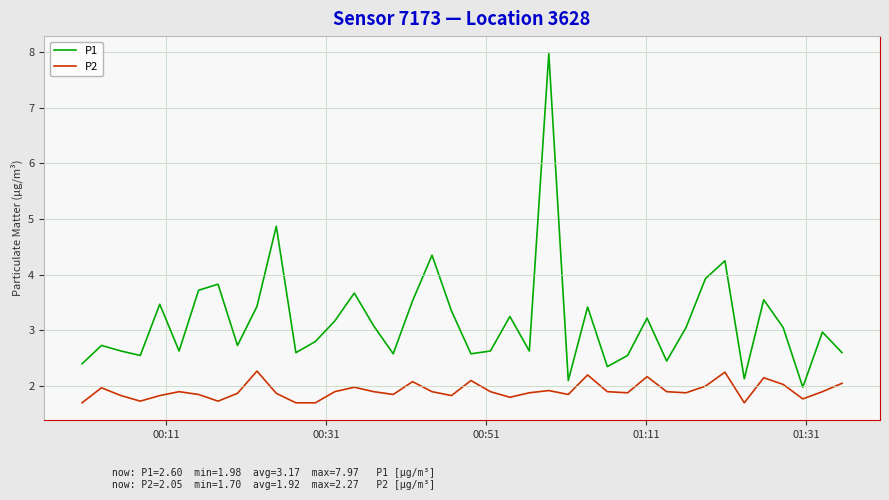

Which series has the largest total across all categories?

P1